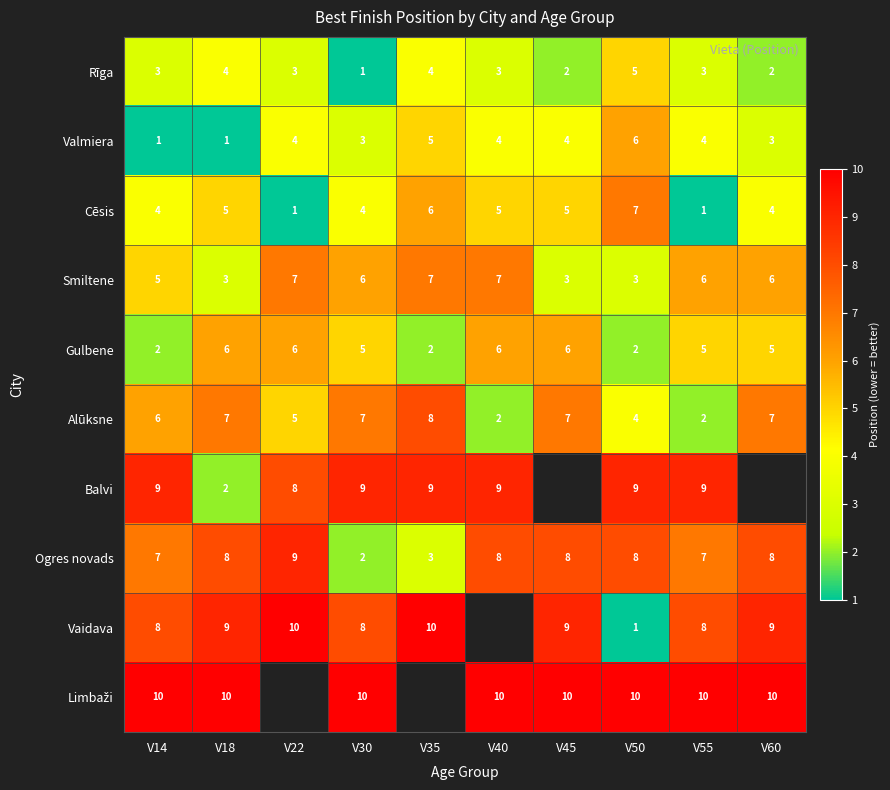

What is the difference between the Ogres novads values at V30 and V45?

6